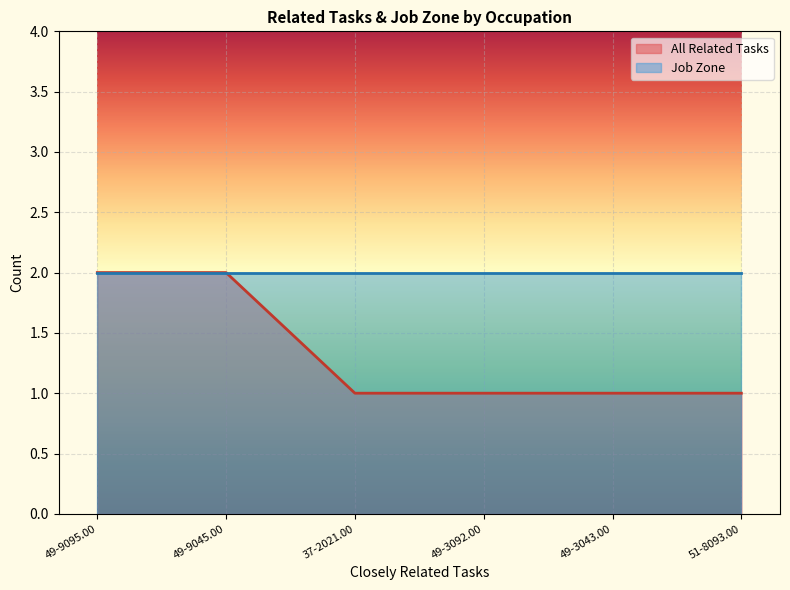

List the labels in order of value, largest first.

49-9095.00, 49-9045.00, 37-2021.00, 49-3092.00, 49-3043.00, 51-8093.00